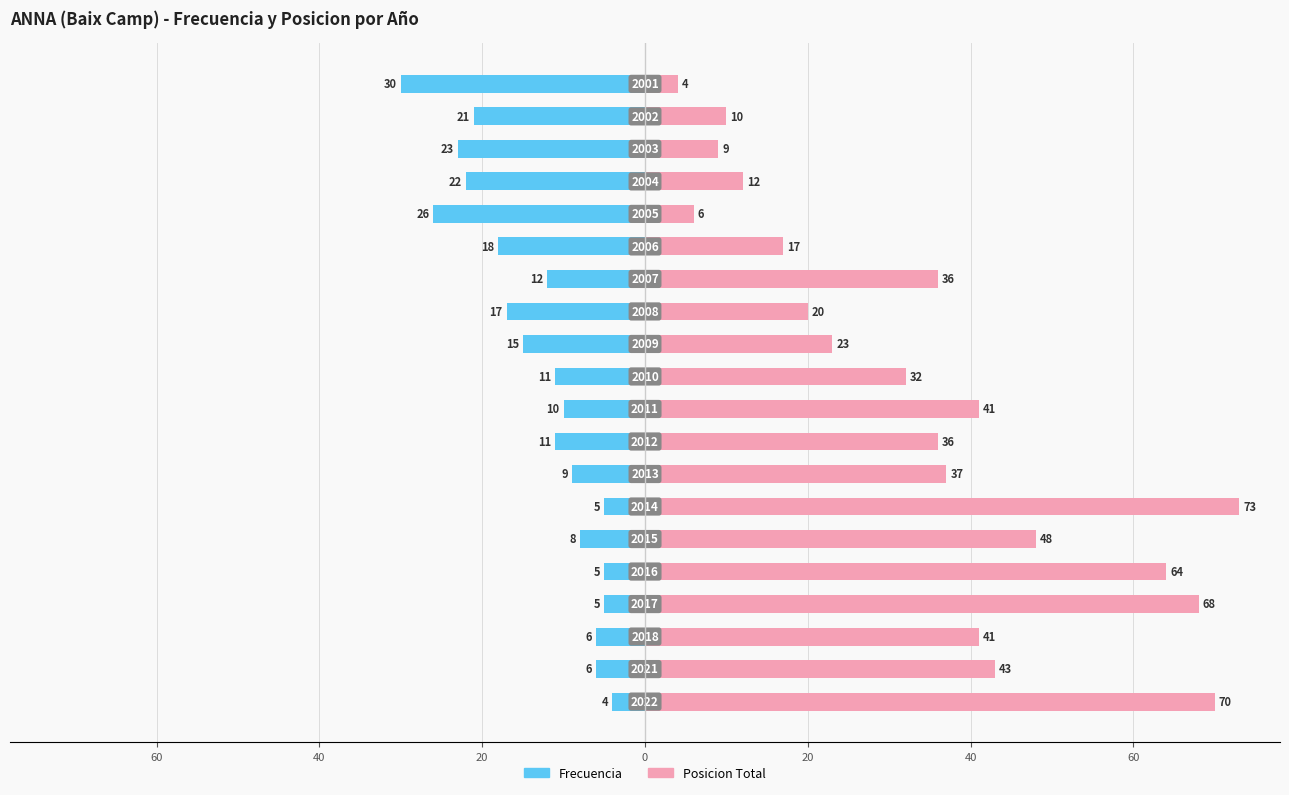

How many bars are there in total?

40